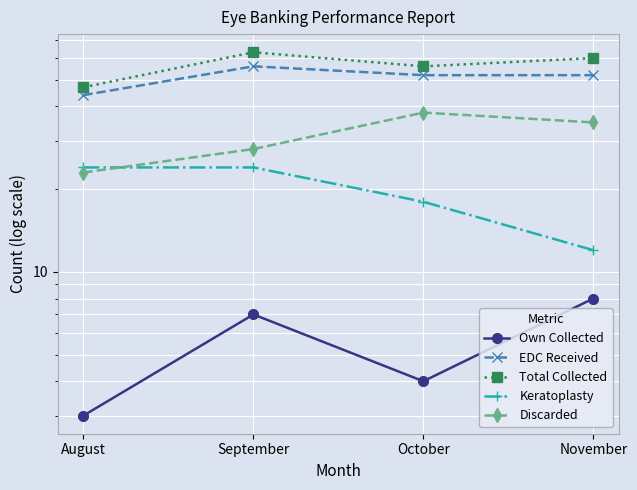

Which series has the largest total across all categories?

Total Collected